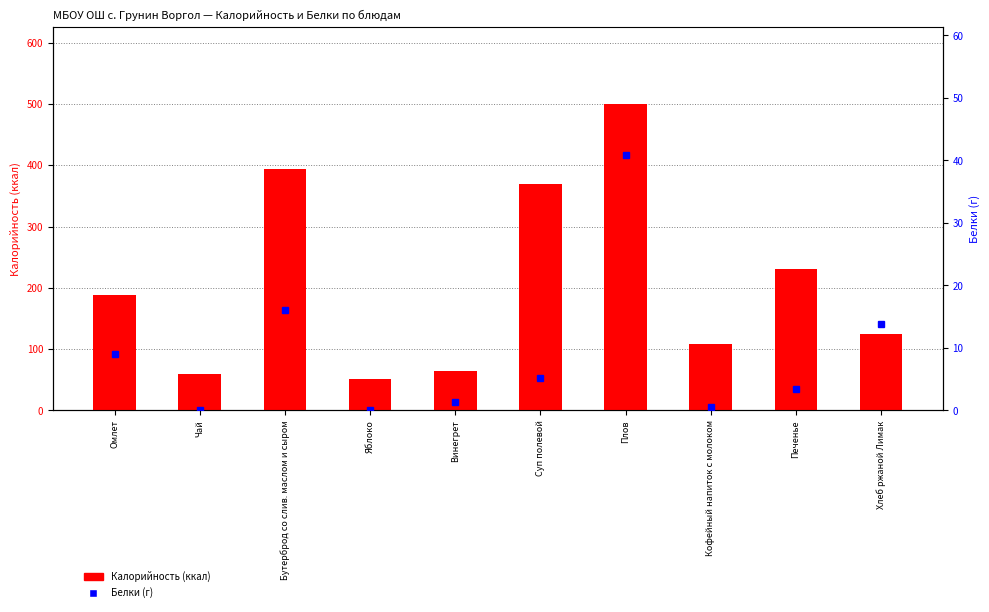

What position from the right is Хлеб ржаной Лимак?

1